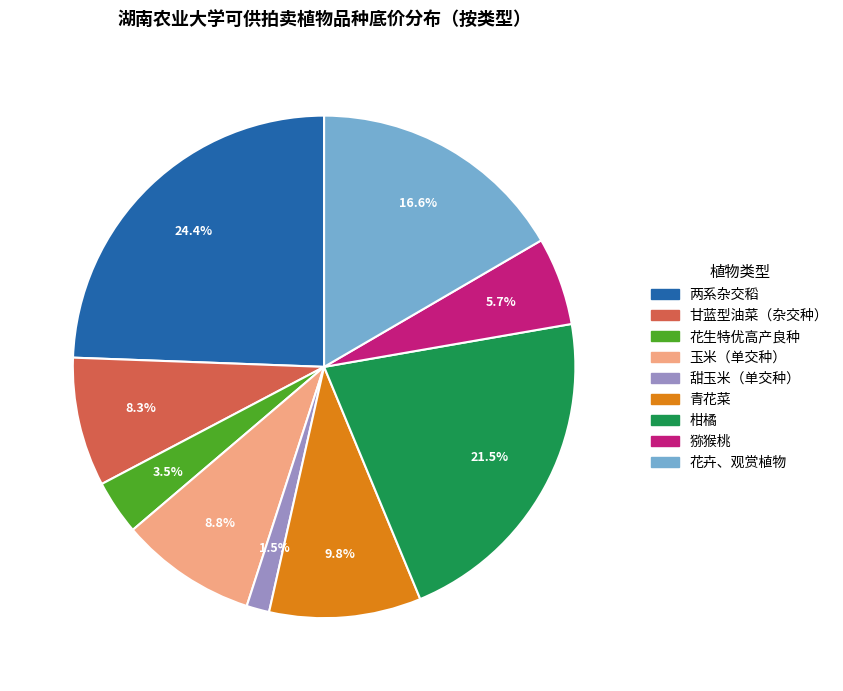

What percentage is the 青花菜 slice, to the nearest percent?

10%